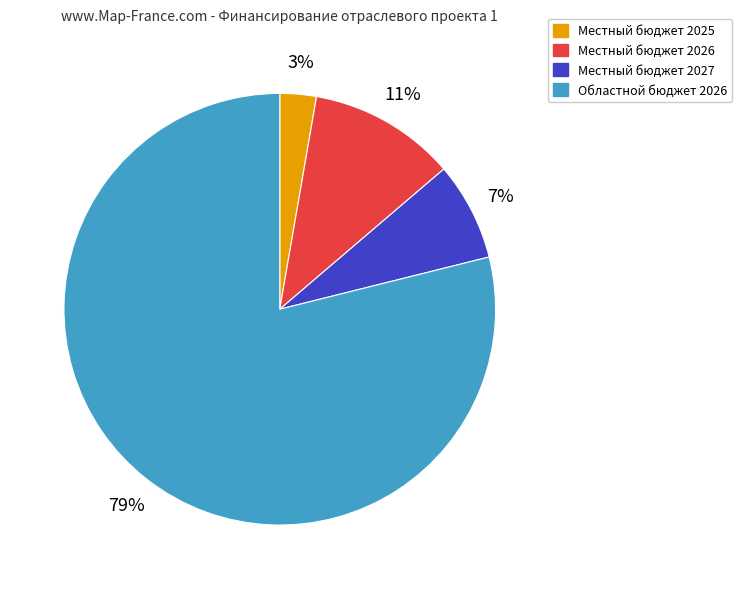

To the nearest percent, what is the difference between the largest and smallest slice percentages?

76%